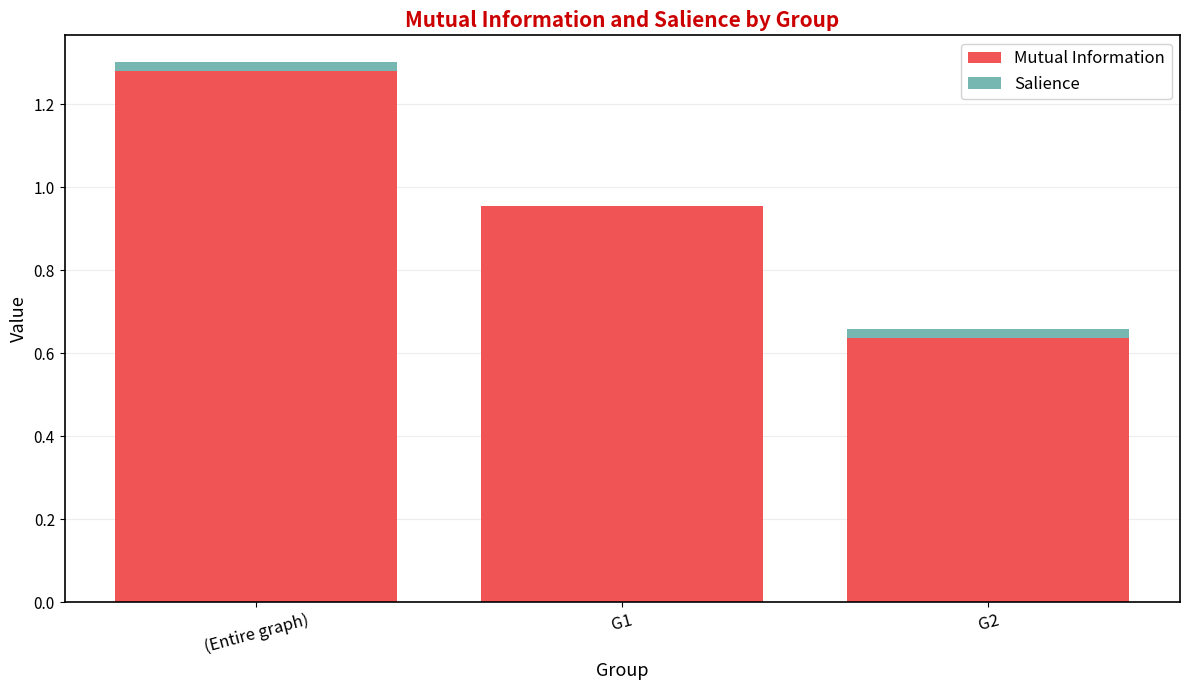

Is it true that Mutual Information equals 0.3 at G1?

False